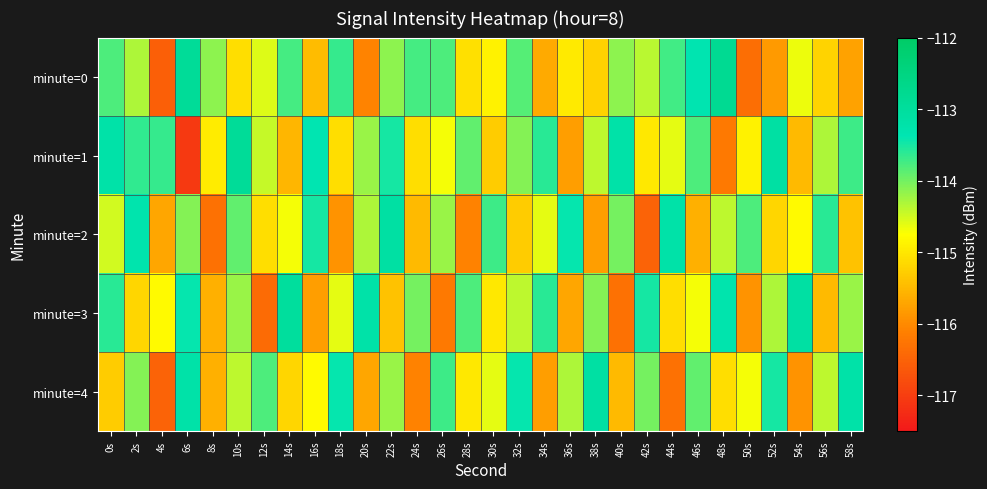

Count the number of data series in this chart.

5